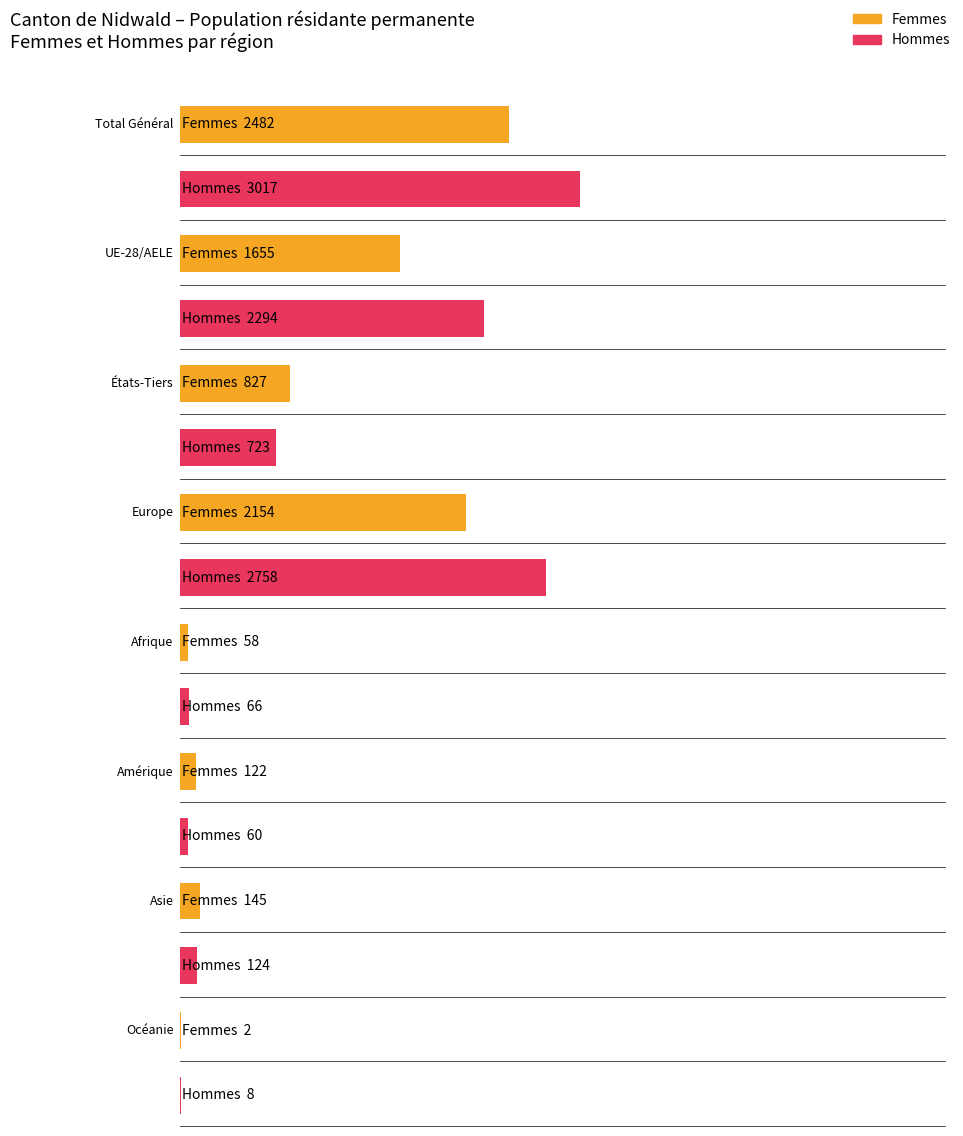

Which category has the highest value in the Autorisation LEtr Total series?

Total Général